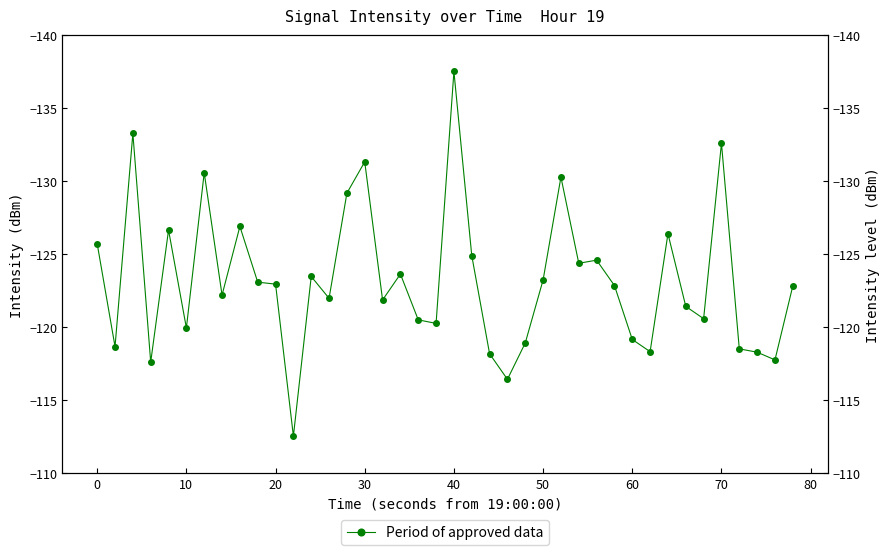

True or false: there are more than 0 points higher than both neighbors.

True